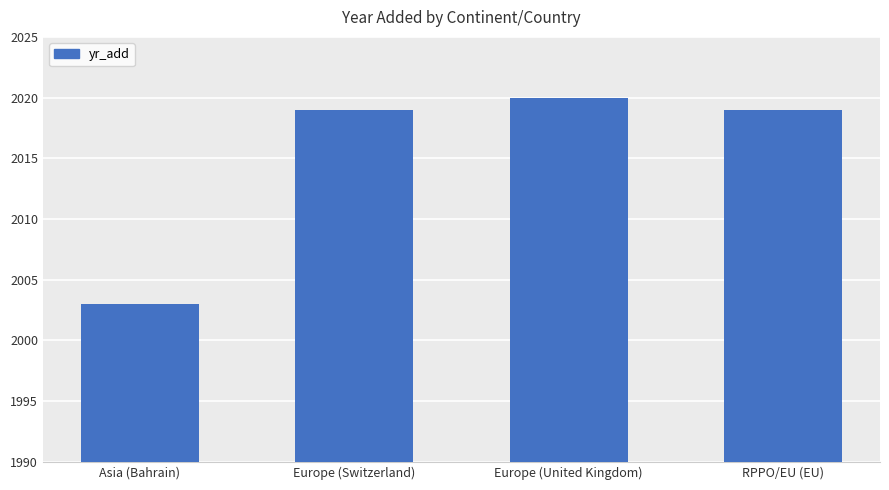

Count the number of data series in this chart.

1